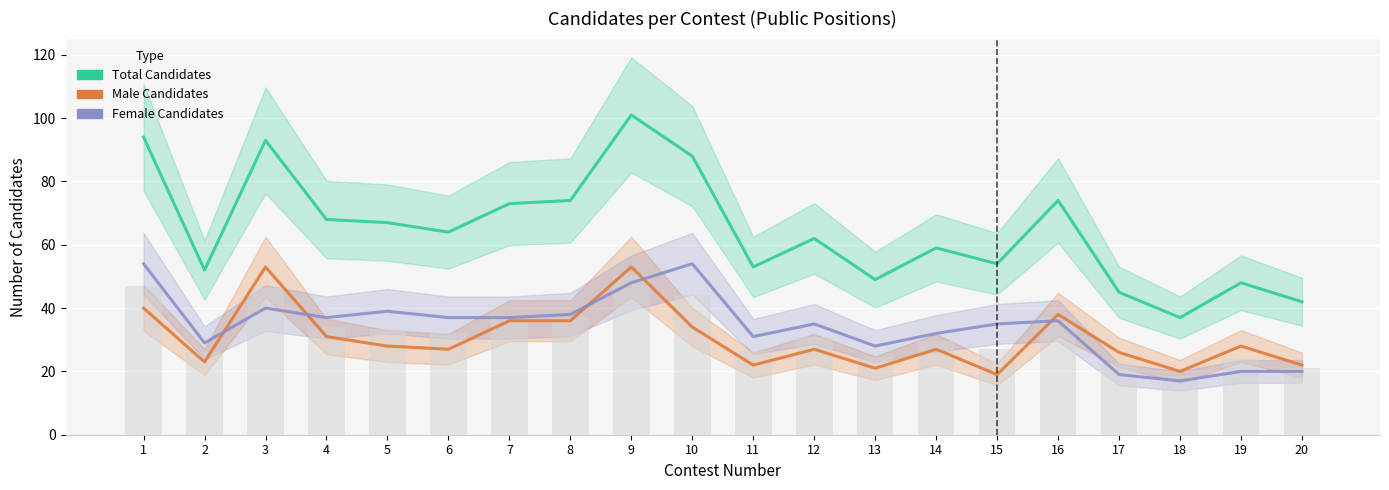

How many bars are there in each group?

3